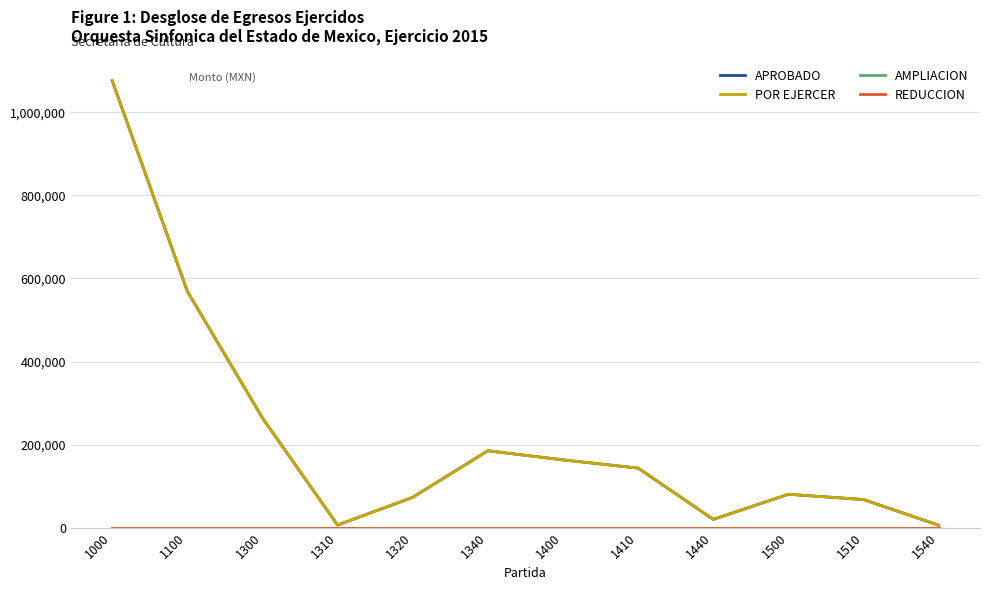

Reading left to right, extract all data points from this chart.

APROBADO: 1000=1076458.1	1100=569176.3	1300=263985.0	1310=6038.2	1320=72909.6	1340=185037.2	1400=163075.9	1410=143257.0	1440=19818.9	1500=80220.9	1510=67529.8	1540=5678.2
POR EJERCER: 1000=1076458.1	1100=569176.3	1300=263985.0	1310=6038.2	1320=72909.6	1340=185037.2	1400=163075.9	1410=143257.0	1440=19818.9	1500=80220.9	1510=67529.8	1540=5678.2
AMPLIACION: 1000=0.0	1100=0.0	1300=0.0	1310=0.0	1320=0.0	1340=0.0	1400=0.0	1410=0.0	1440=0.0	1500=0.0	1510=0.0	1540=0.0
REDUCCION: 1000=0.0	1100=0.0	1300=0.0	1310=0.0	1320=0.0	1340=0.0	1400=0.0	1410=0.0	1440=0.0	1500=0.0	1510=0.0	1540=0.0